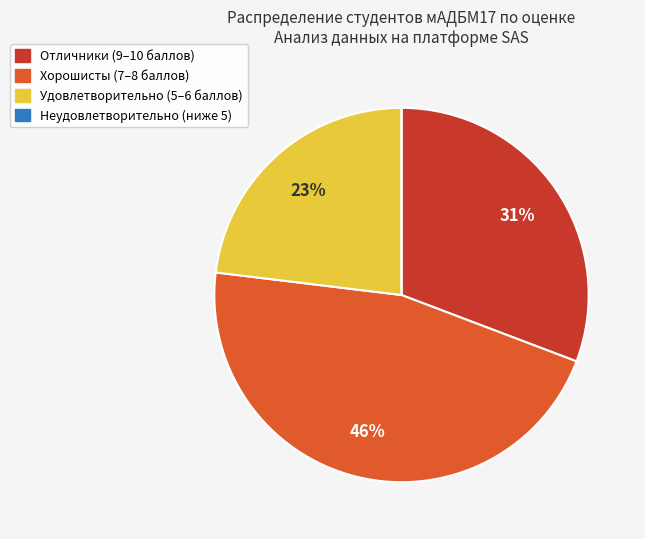

Is there a majority slice in this chart?

No